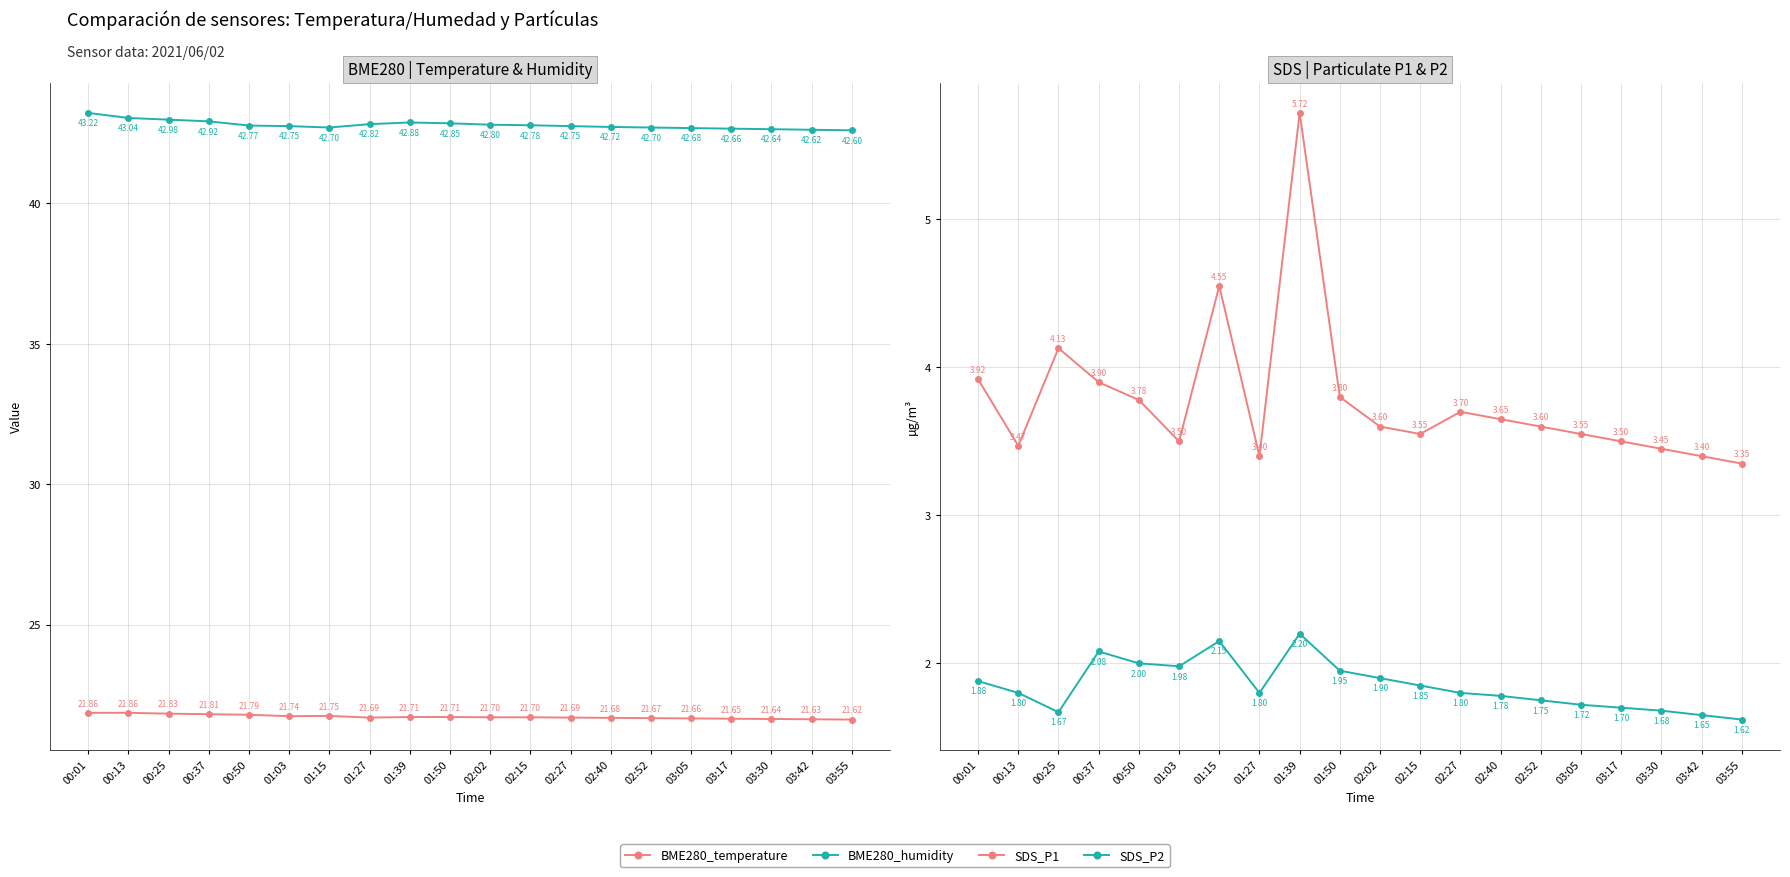

True or false: BME280_temperature has more than 2 points higher than both neighbors.

False